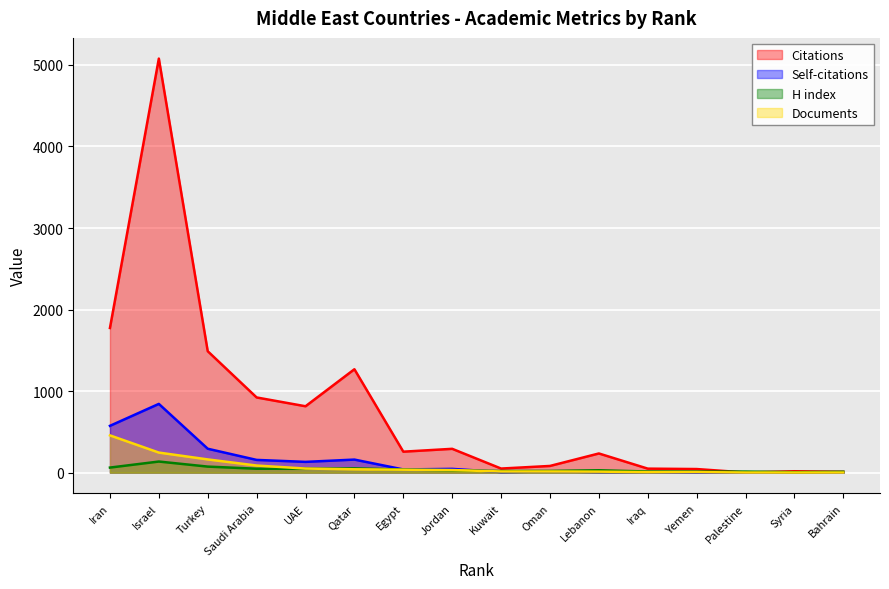

Rank the series by their maximum value, from highest to lowest.

Citations, Self-citations, Documents, H index